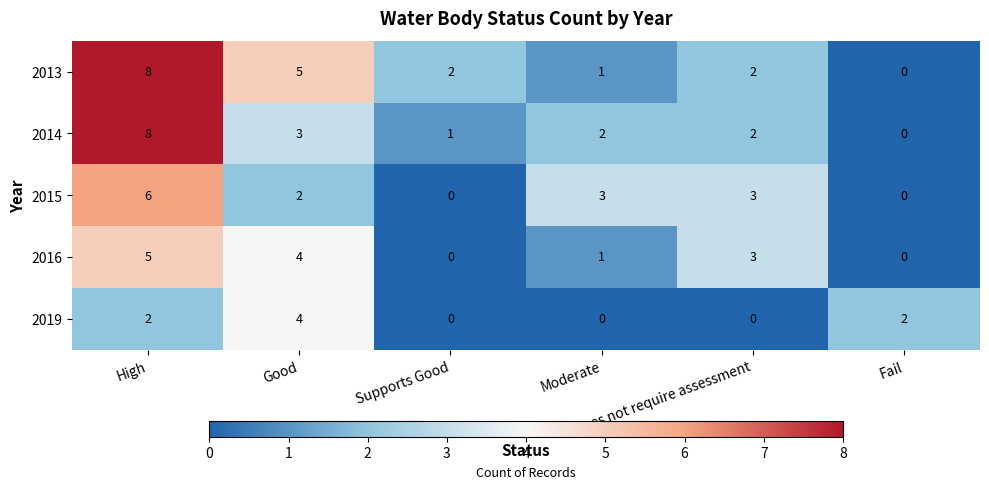

Which series has the largest total across all categories?

2013